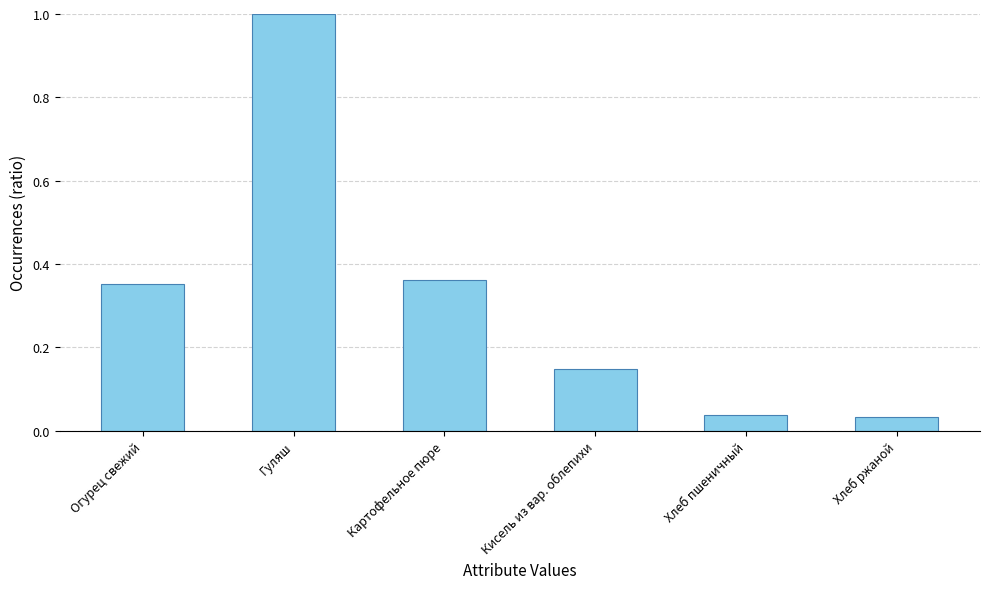

Which category has the highest value across all series?

Гуляш